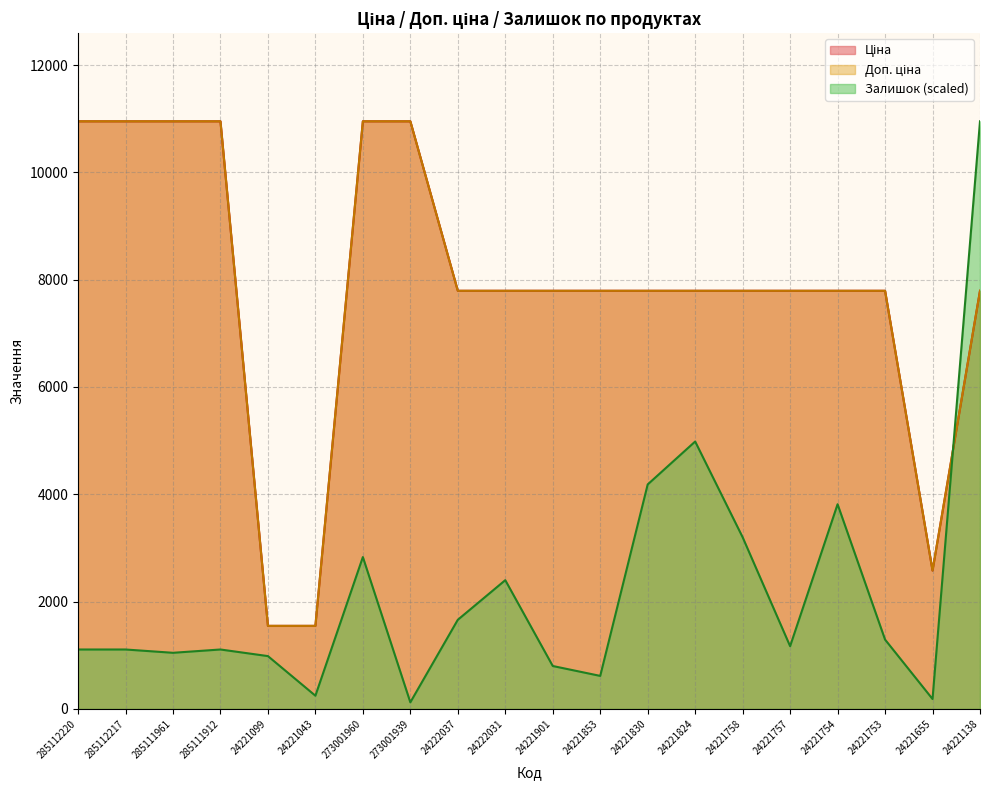

True or false: Залишок and Ціна cross at least once.

True